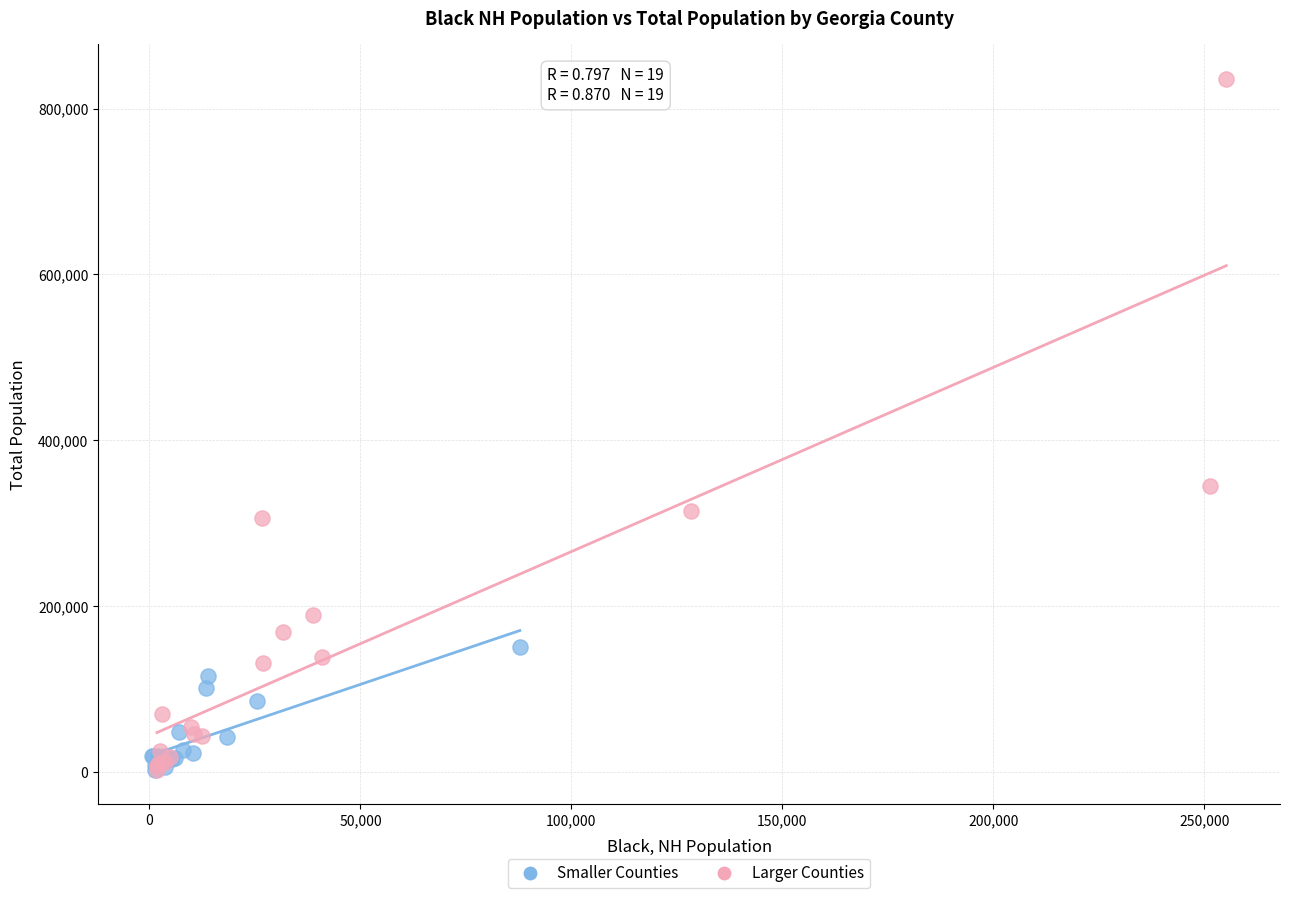

What are all the series names shown in the legend?

Smaller Counties, Larger Counties